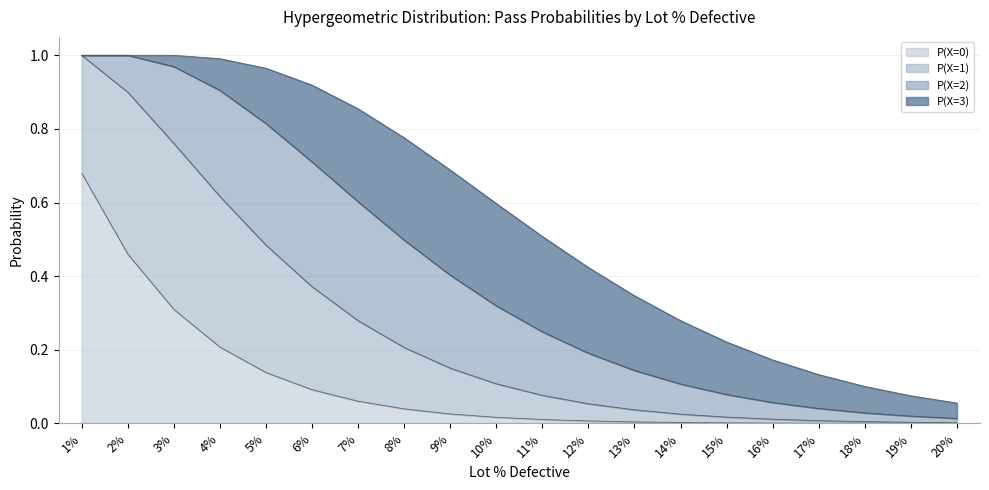

The value of P(X=0) at 18% is 0.0. True or false?

True